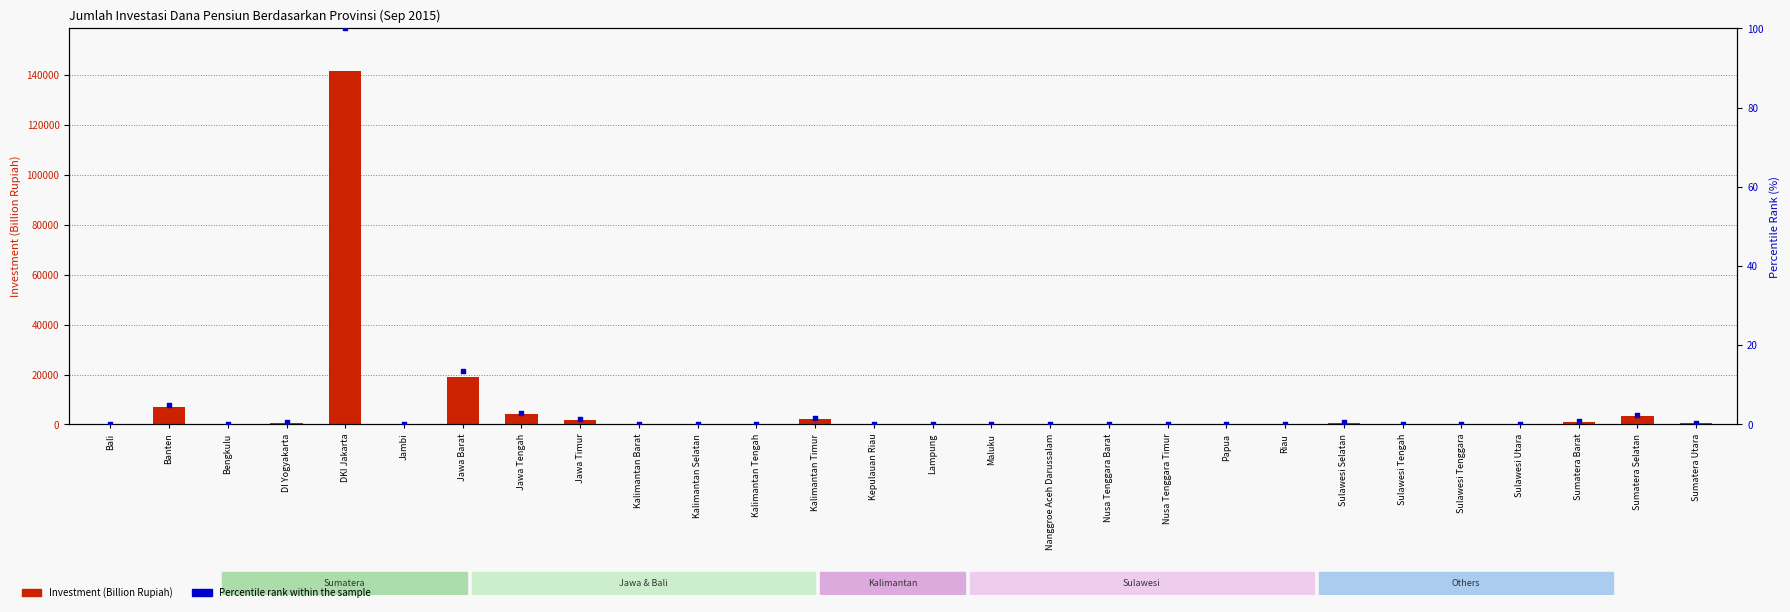

Which series reaches the maximum Y coordinate?

Investment (Billion Rupiah)